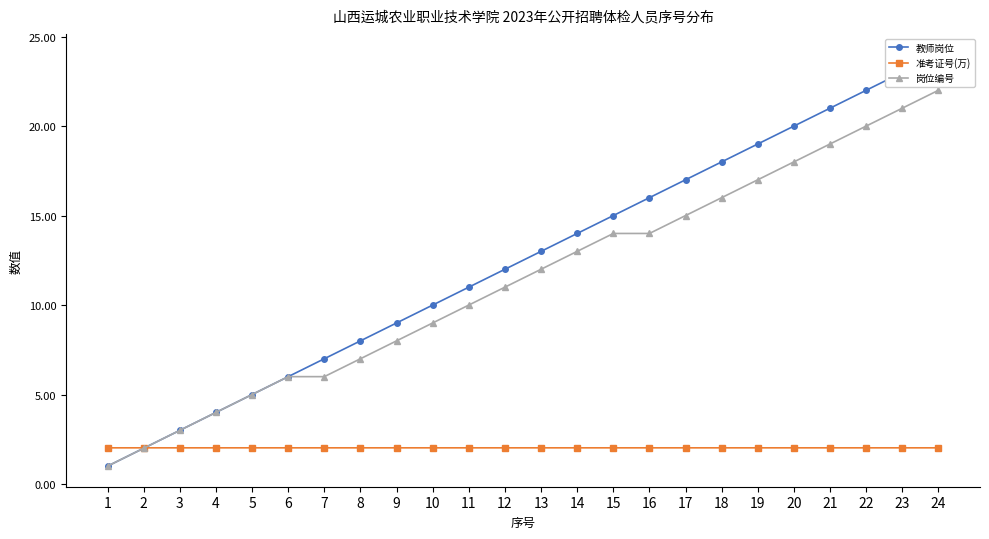

What is the sum of the 岗位编号 values at 8 and 9?

15.0